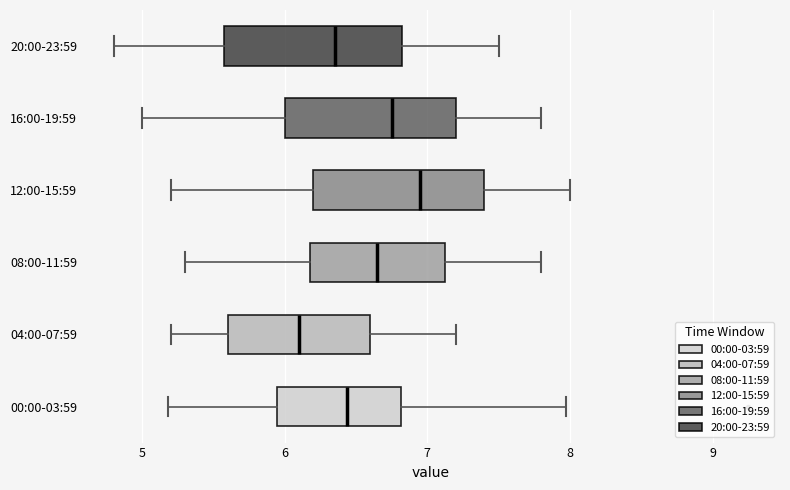

Which box's median line is the furthest to the right?

12:00-15:59